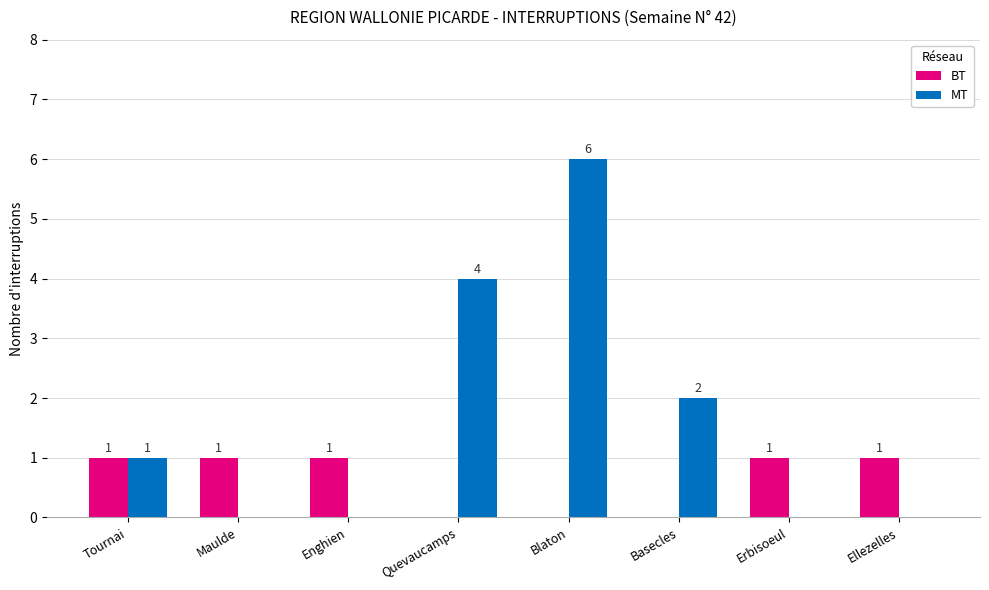

Is the value of BT at Quevaucamps greater than the value of MT at Tournai?

No